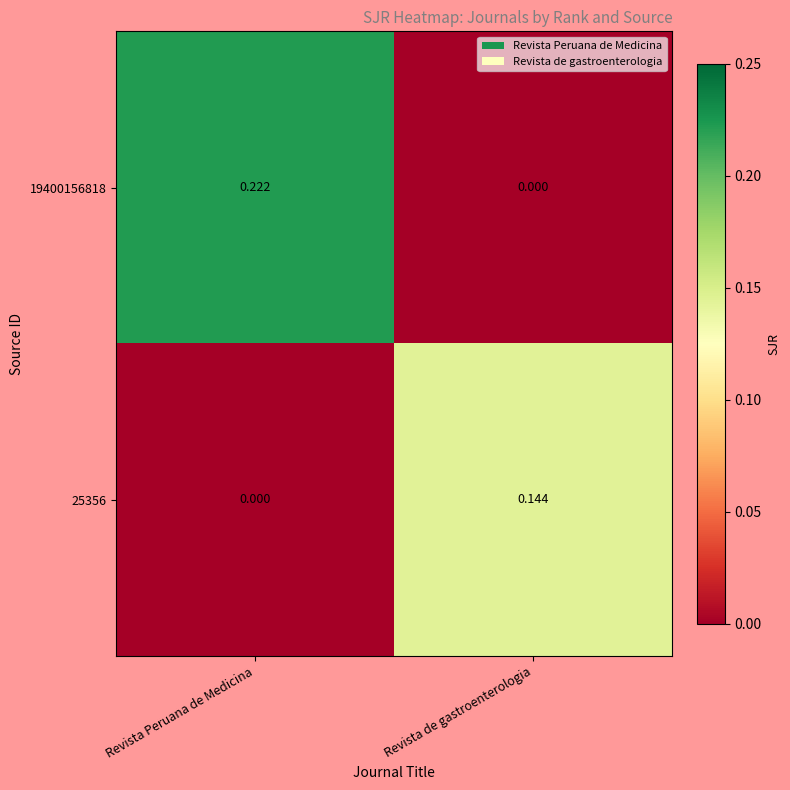

Is the value of 19400156818 at Revista Peruana de Medicina greater than the value of 25356 at Revista de gastroenterologia?

Yes